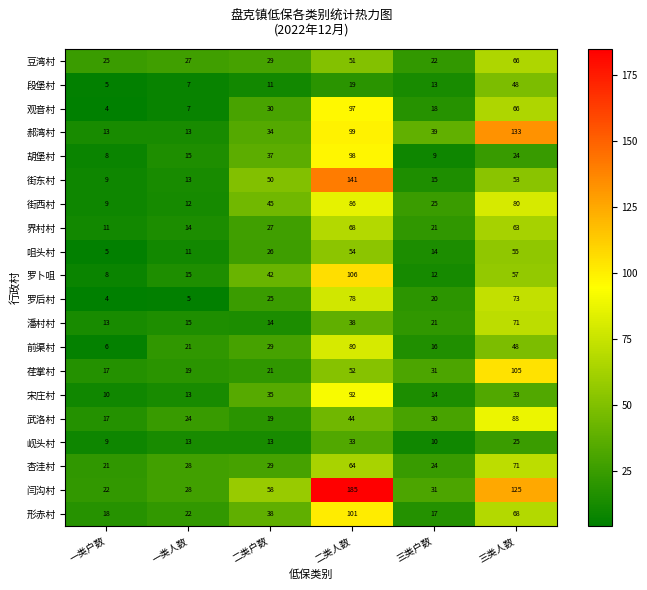

What is the sum of all 罗卜咀 values?

240